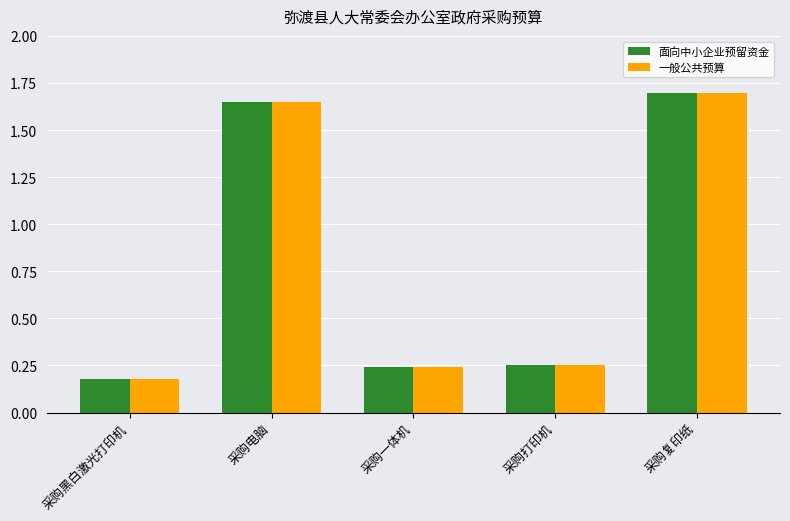

The value of 面向中小企业预留资金 at 采购复印纸 is 1.7. True or false?

True